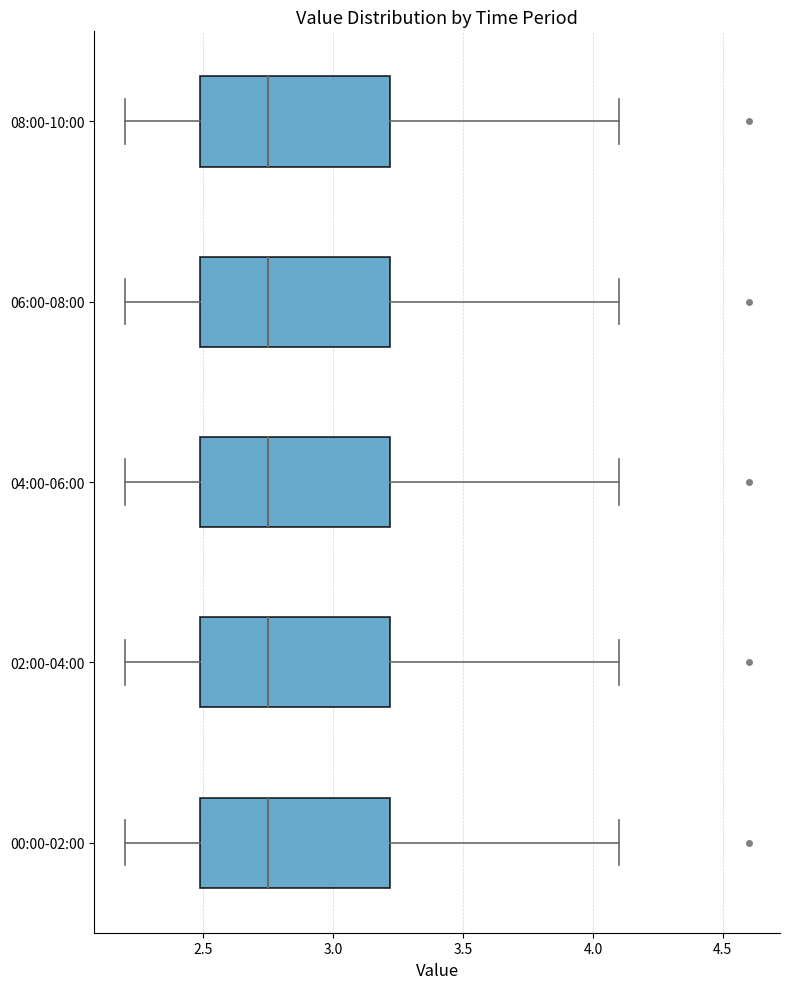

Reading bottom to top, read every box against the x-axis: the position of its median line, the range the box covers, and the ends of its whiskers. The values are not printed on the chart, so give them approximately, as read against the axis.

00:00-02:00: median 2.75, box 2.50 to 3.20, whiskers 2.20 to 4.10
02:00-04:00: median 2.75, box 2.50 to 3.20, whiskers 2.20 to 4.10
04:00-06:00: median 2.75, box 2.50 to 3.20, whiskers 2.20 to 4.10
06:00-08:00: median 2.75, box 2.50 to 3.20, whiskers 2.20 to 4.10
08:00-10:00: median 2.75, box 2.50 to 3.20, whiskers 2.20 to 4.10